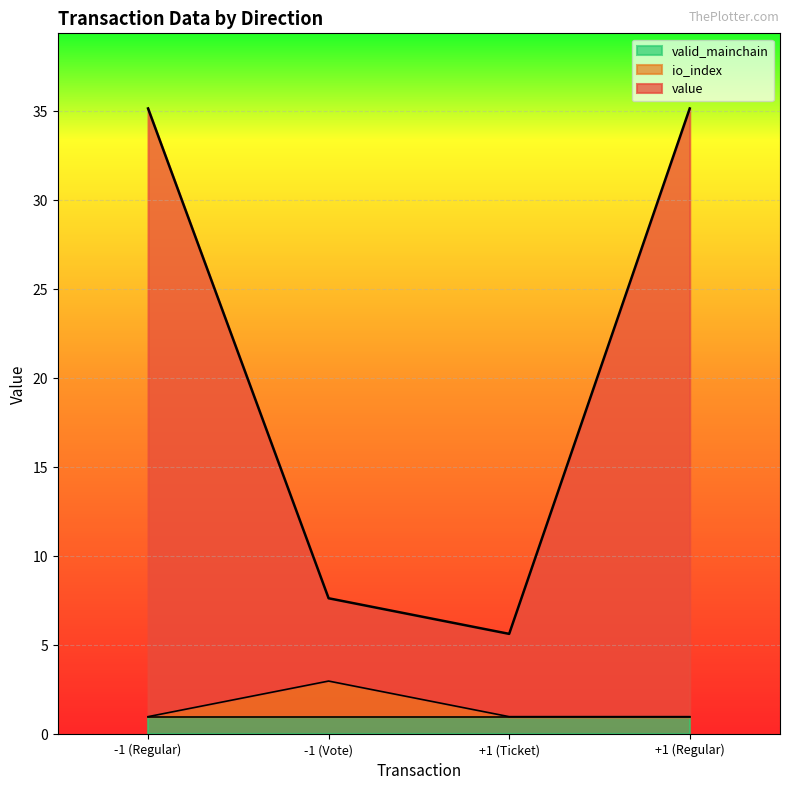

What is the average value of the value series?

20.9